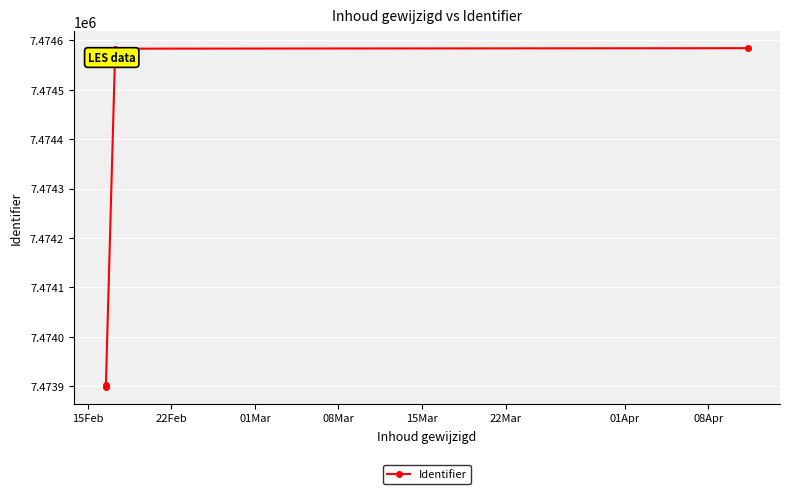

True or false: there are more than 1 points higher than both neighbors.

False